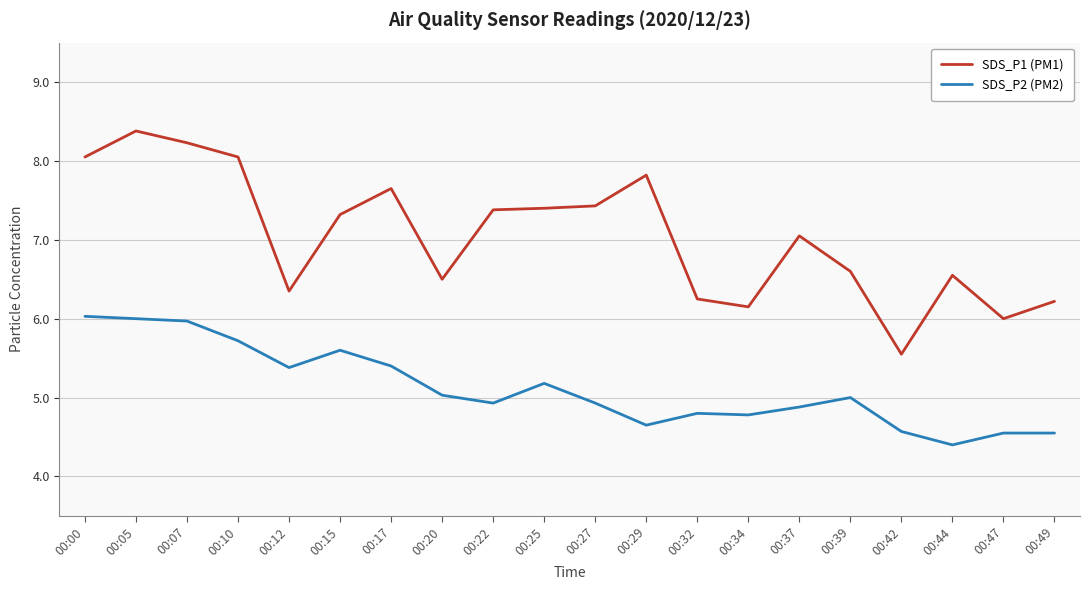

Does the chart have visible grid lines?

Yes